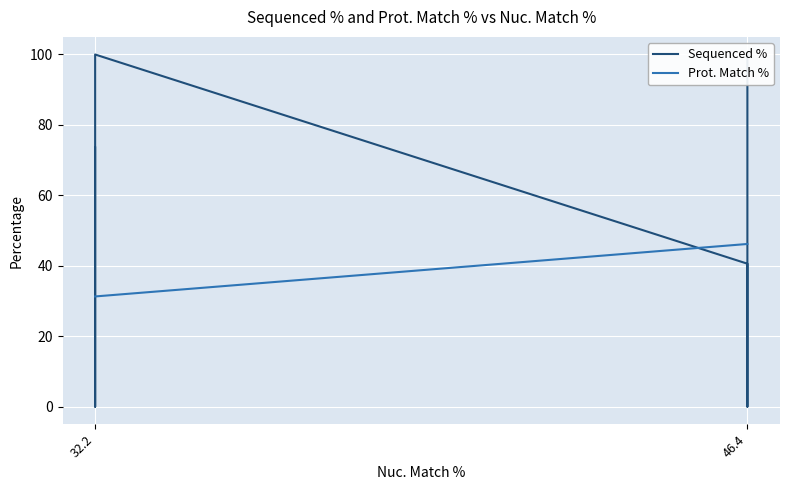

After their last crossing, which series has the higher values: Prot. Match % or Sequenced %?

Sequenced %